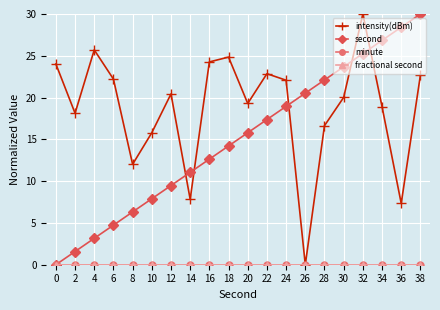

True or false: minute and second cross at least once.

False